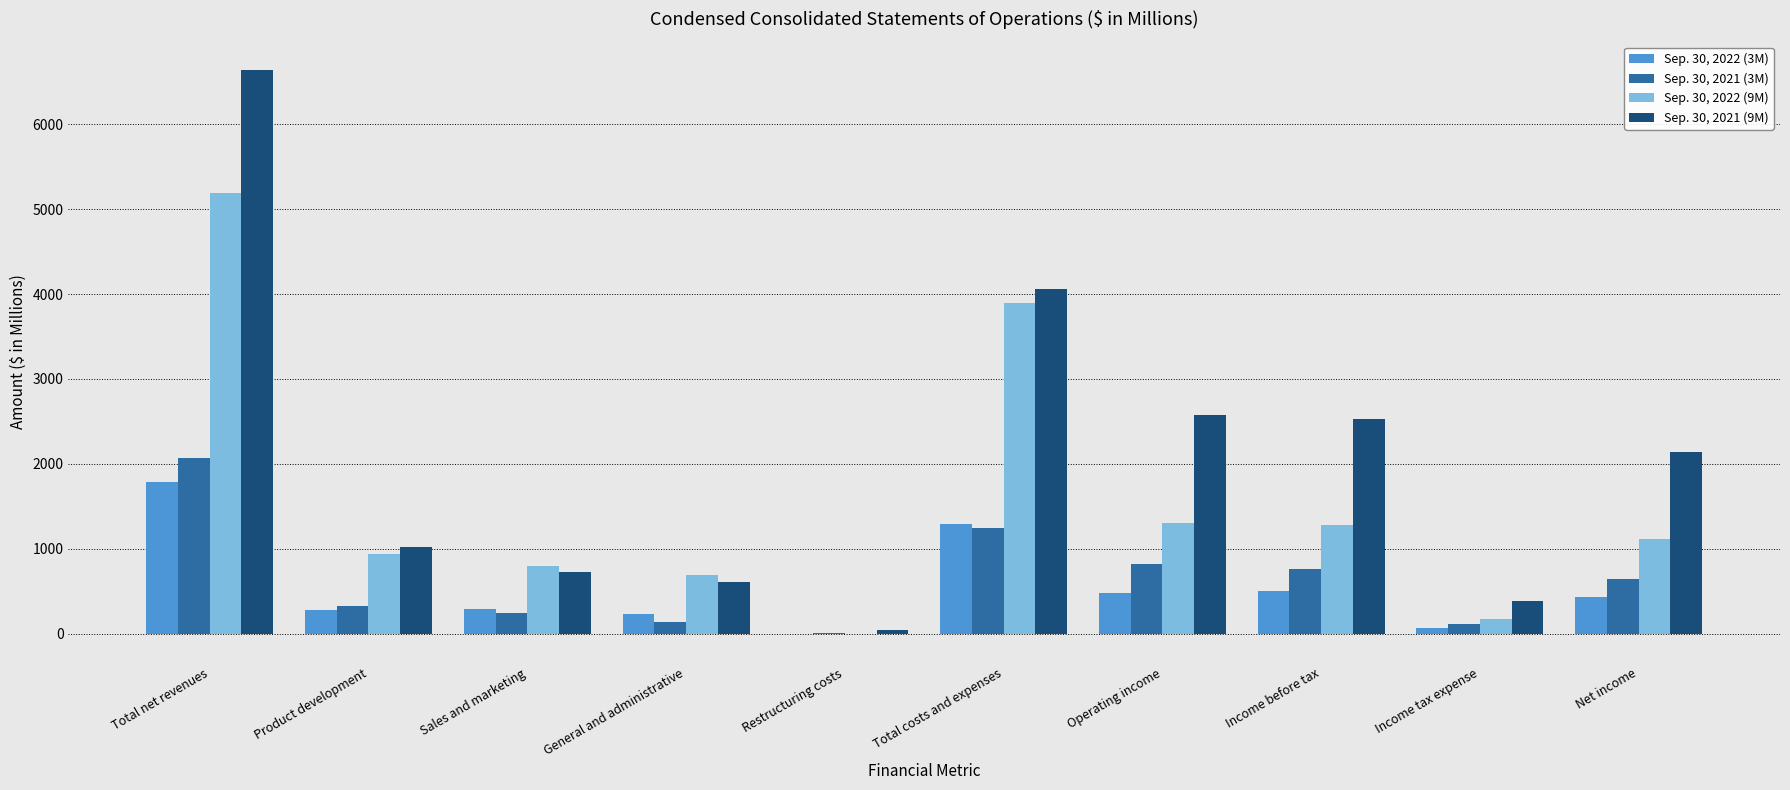

Is the value of Sep. 30, 2022 (9M) at Sales and marketing greater than the value of Sep. 30, 2022 (3M) at Net income?

Yes